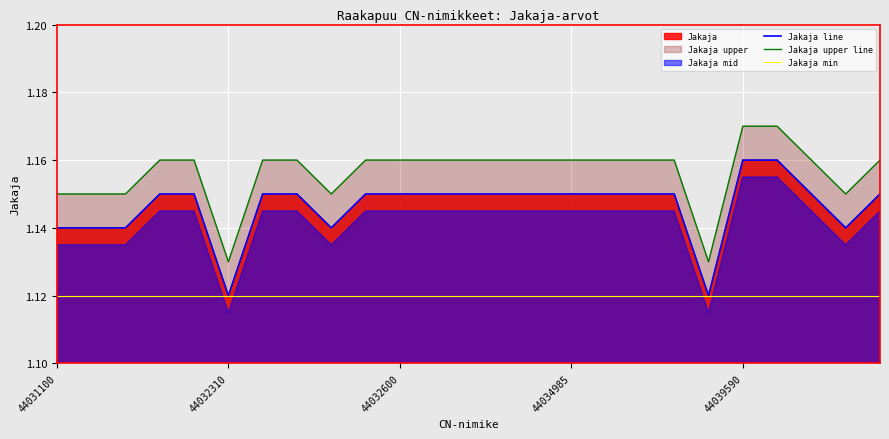

True or false: Jakaja min has more than 1 points higher than both neighbors.

False